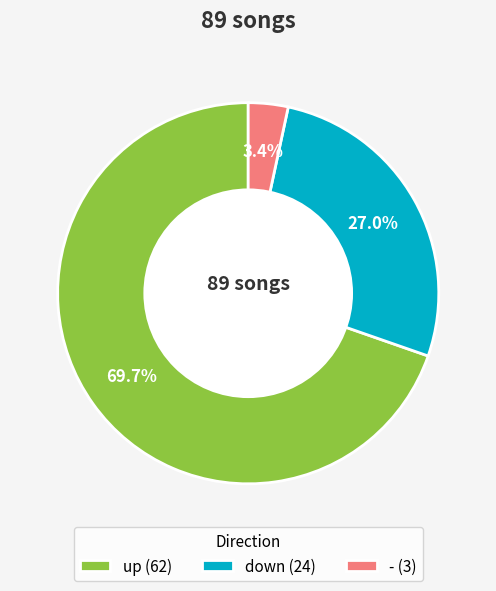

Rank the categories by value from lowest to highest.

-, down, up